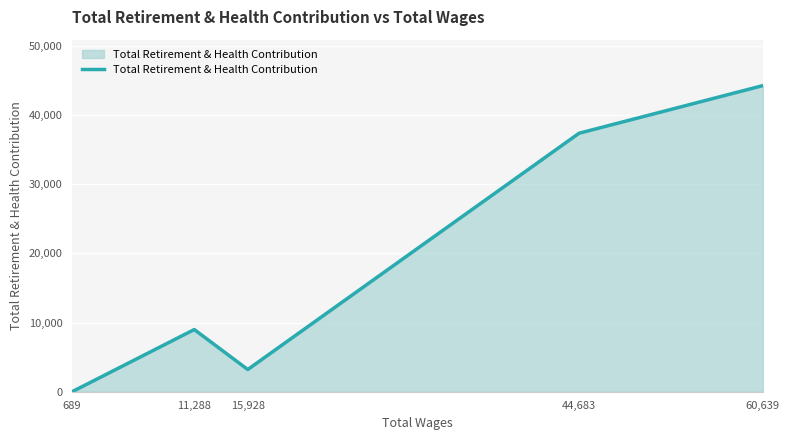

Count the number of data series in this chart.

1